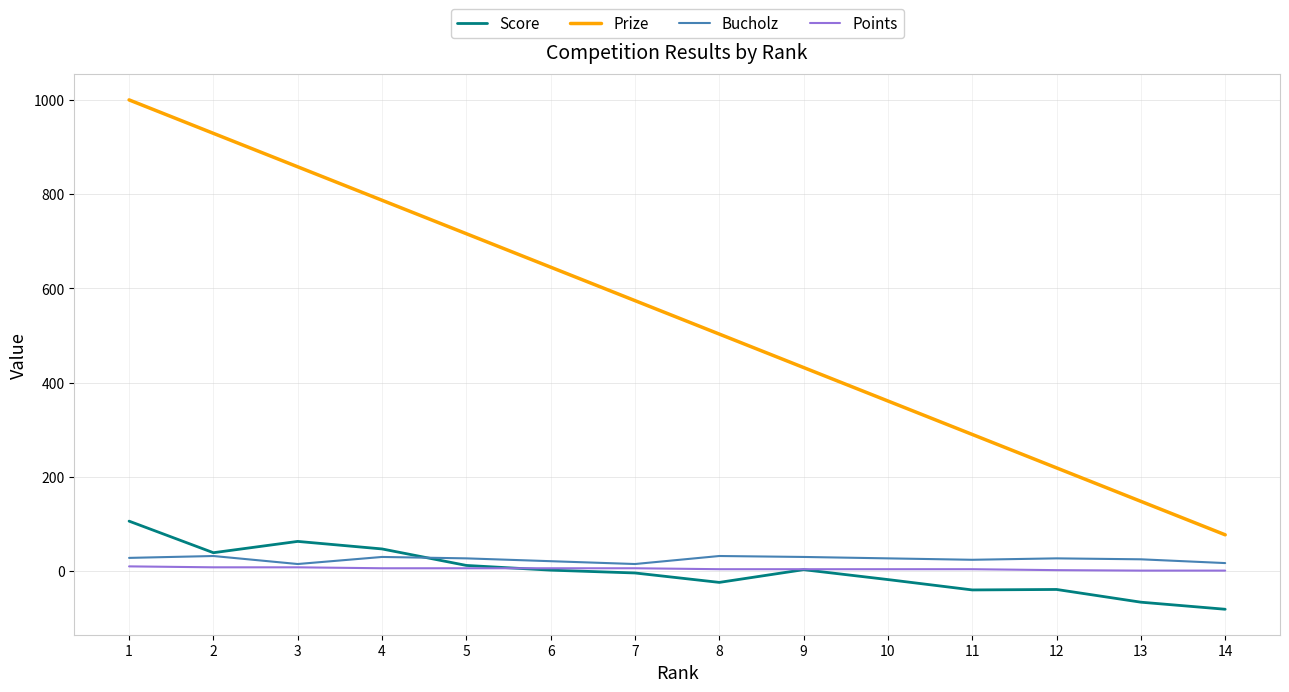

What is the minimum value for Prize?

77